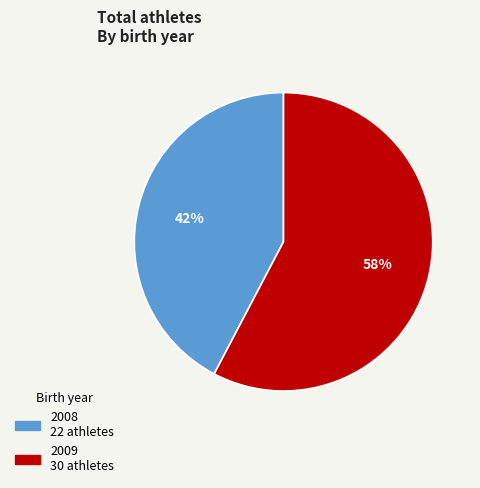

Count the number of slices in the pie.

2